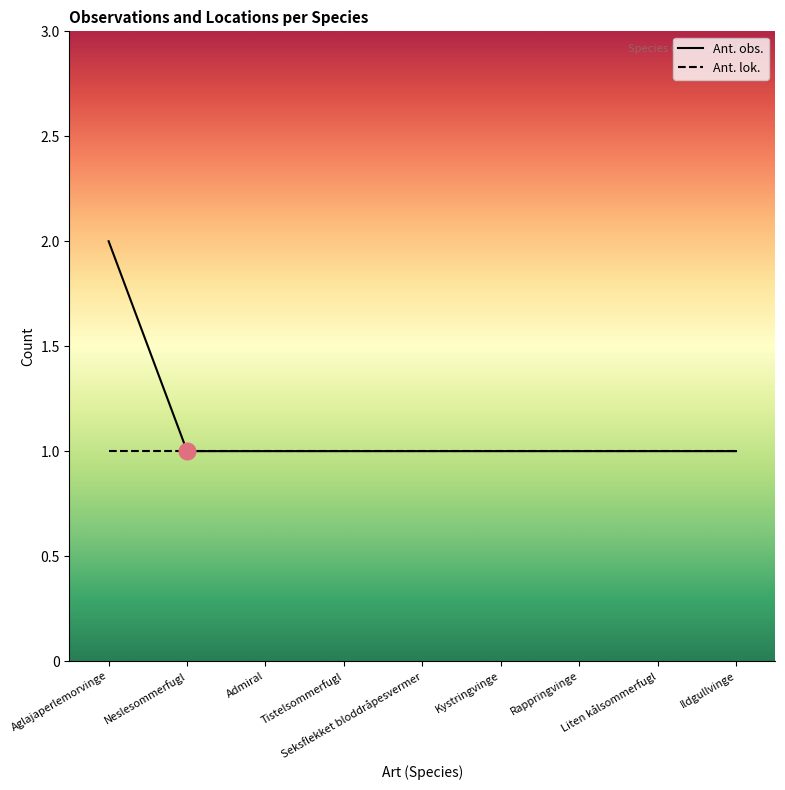

Approximately how many times larger is the value at Ildgullvinge compared to Admiral?

1.0